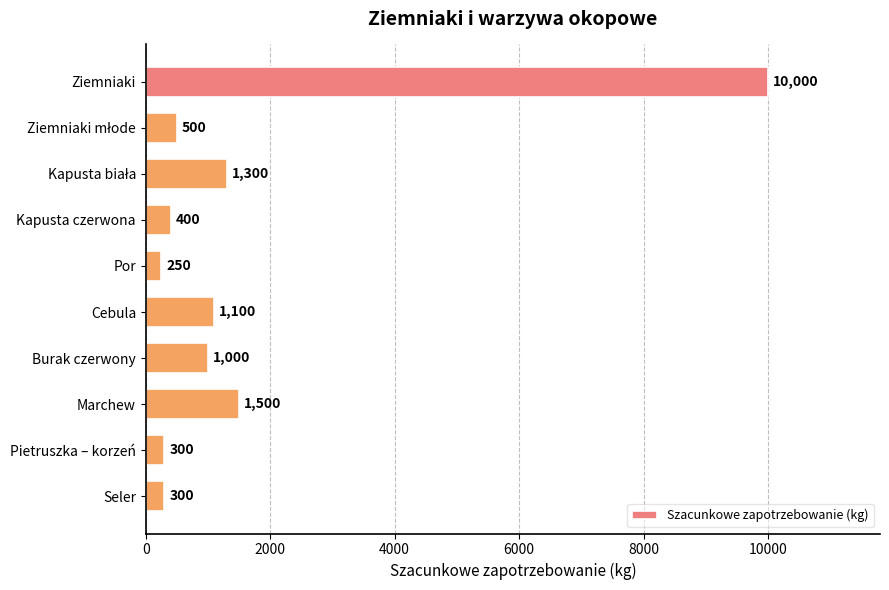

True or false: the data shows 1000 at Burak czerwony.

True